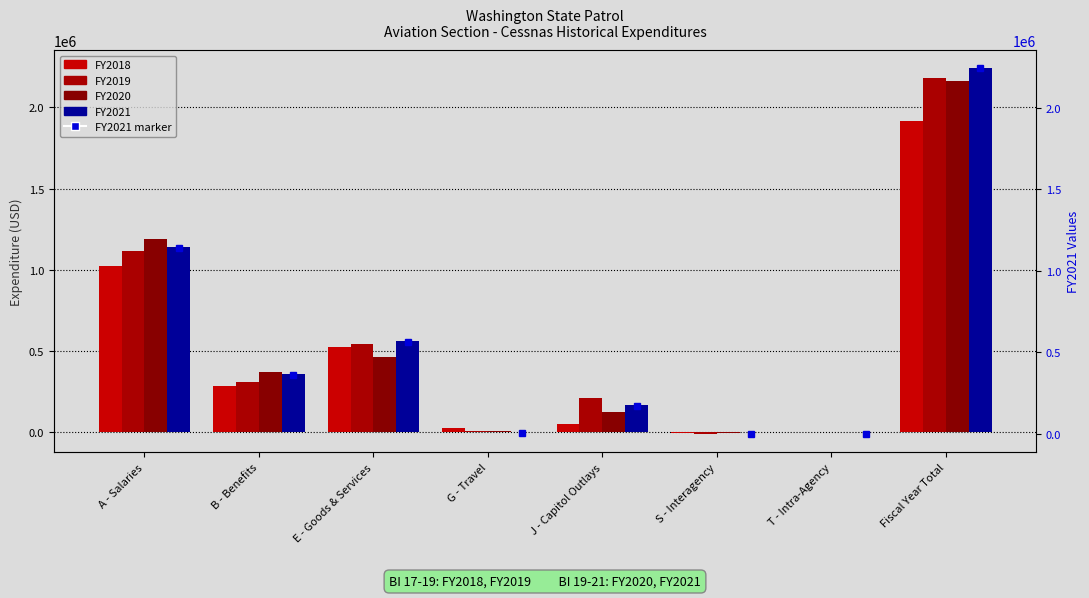

How many positive values does the FY2021 value (right) series have?

6